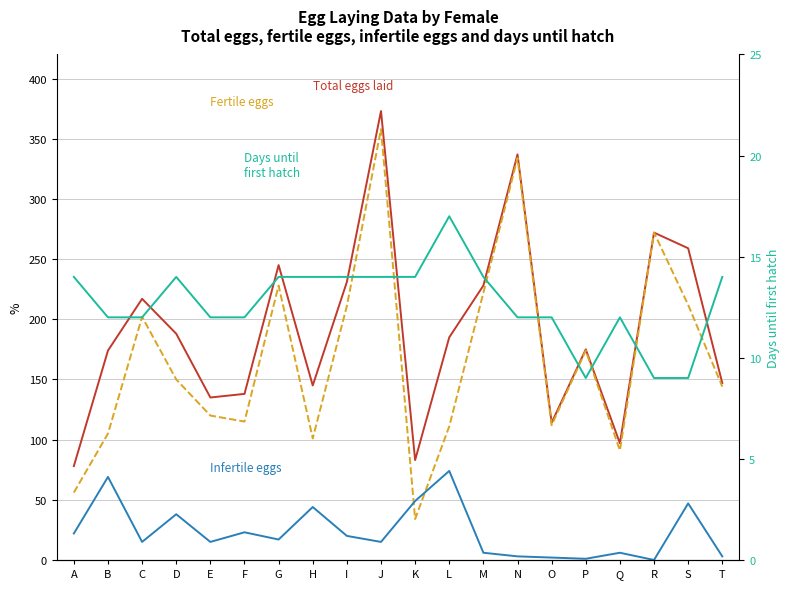

Read the Fertile eggs value at Q, to the nearest 5.

90